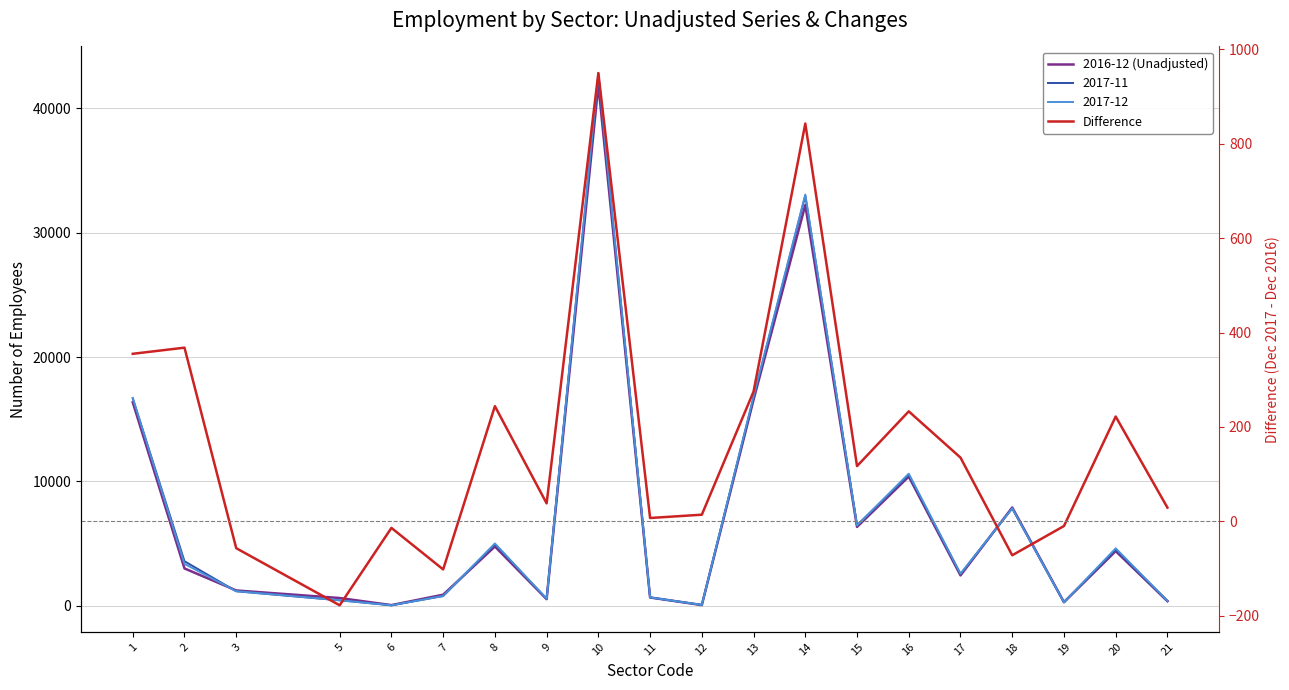

Is it true that Difference equals 60 at 8?

False